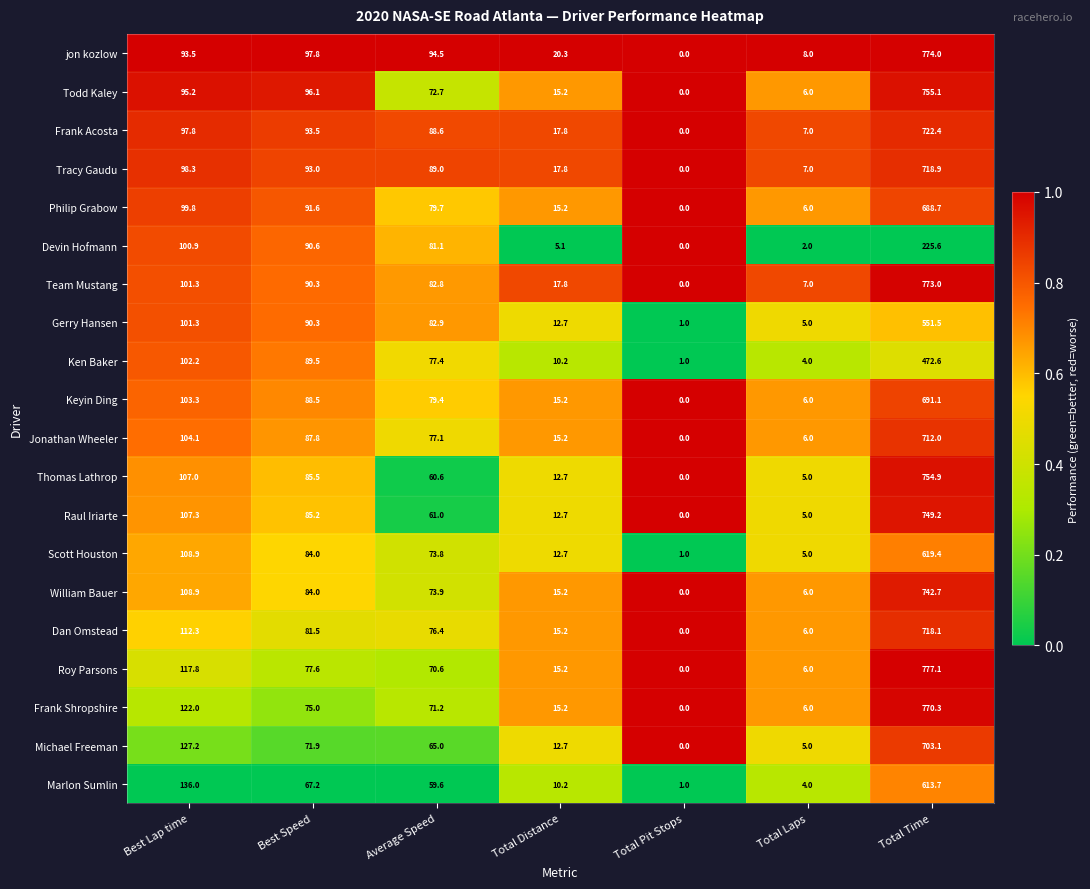

Which series has the largest range (max minus min)?

Roy Parsons